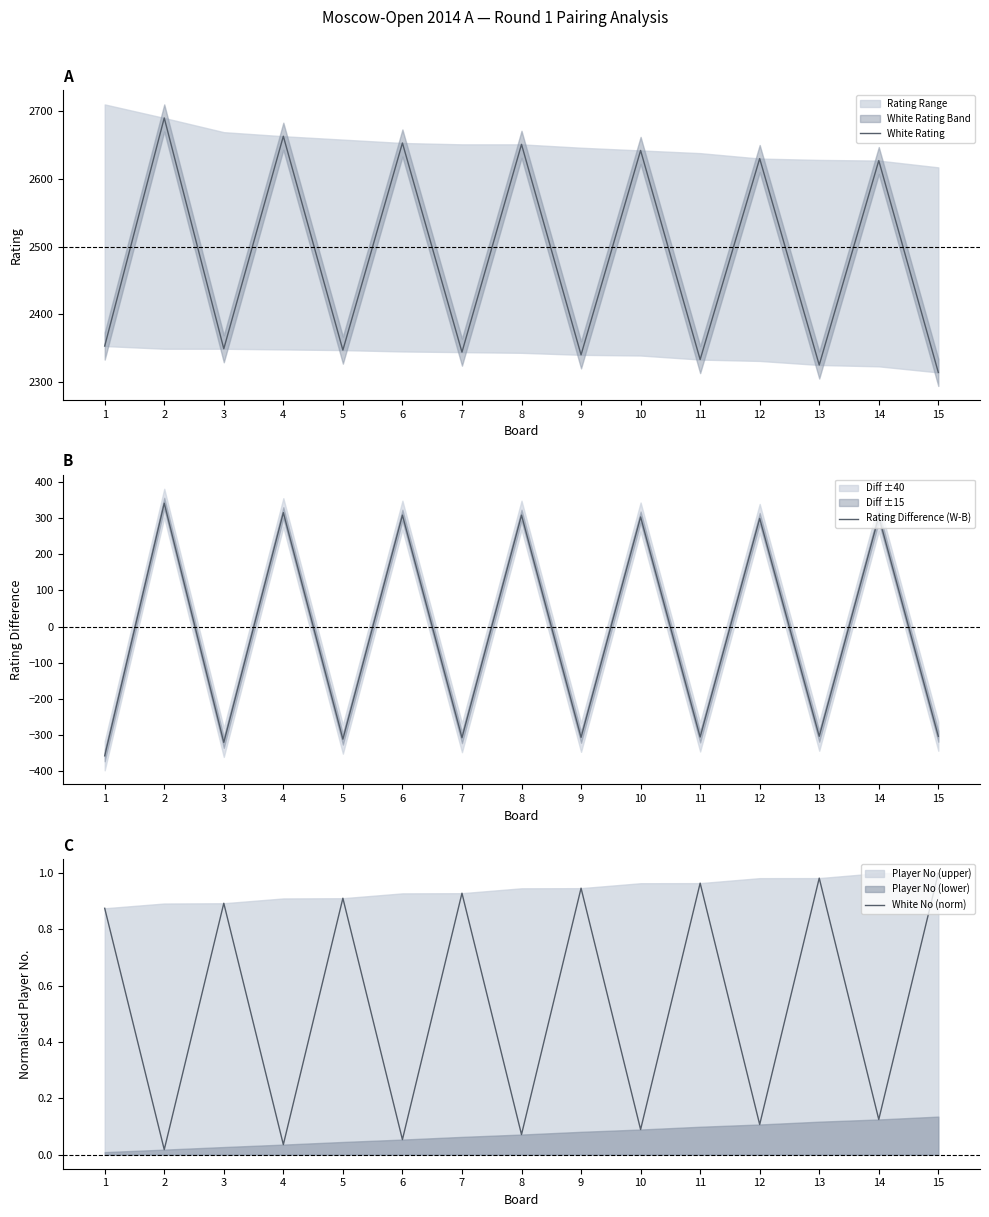

What is the difference between the White No (norm) values at 11 and 5?

0.1